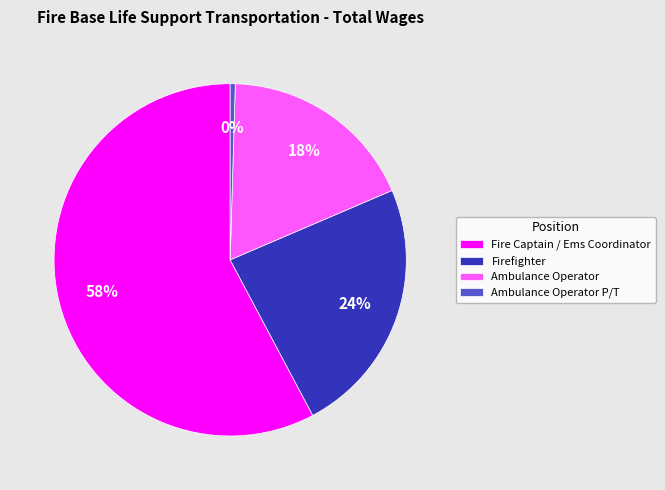

To the nearest percent, what is the average slice percentage?

25%